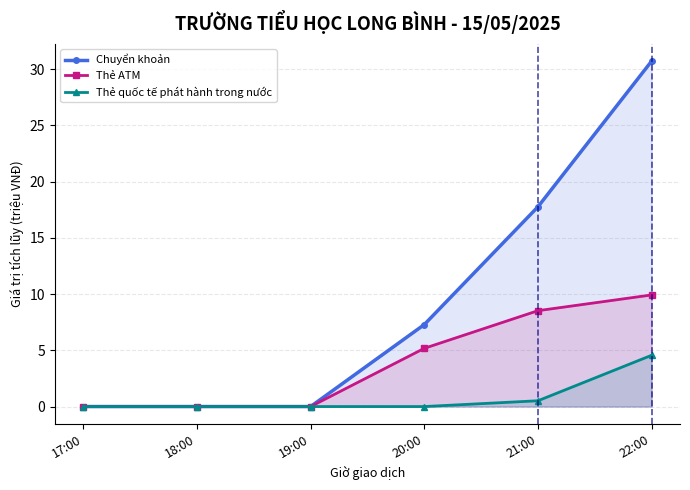

Does the chart have visible grid lines?

Yes